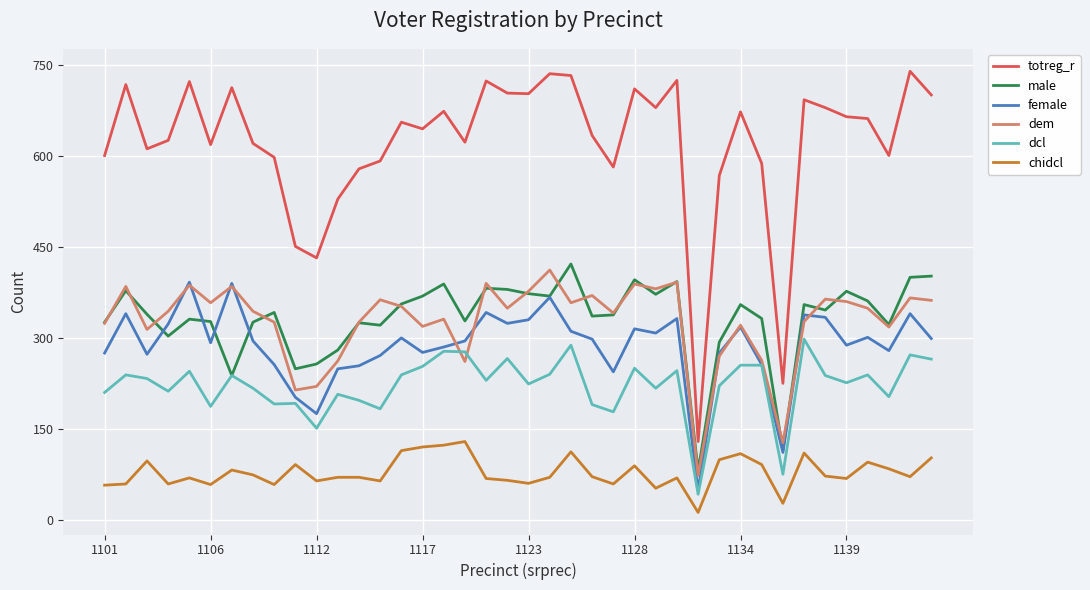

What is the difference between the second highest and minimum values in the chidcl series?

111